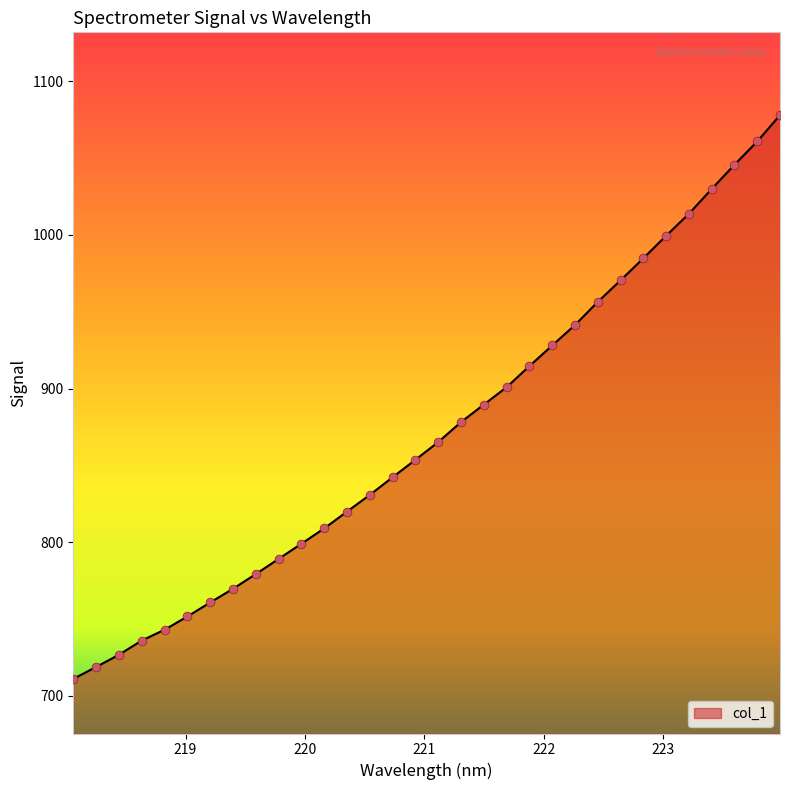

What is the difference between the maximum and minimum values?

366.9